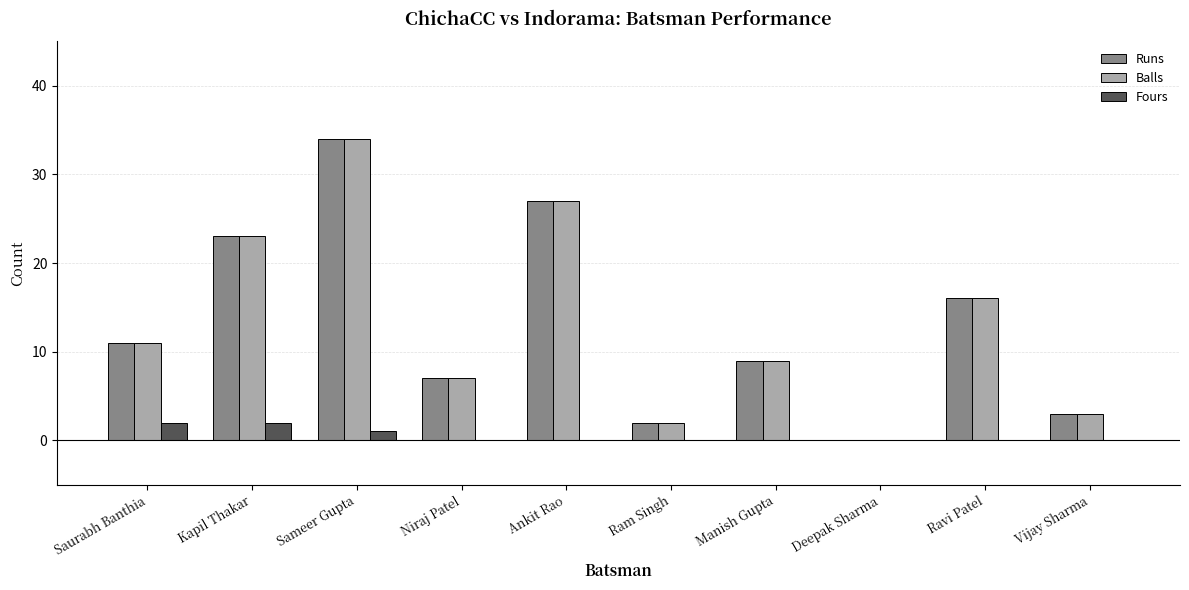

What is the total value across all series at Vijay Sharma?

6